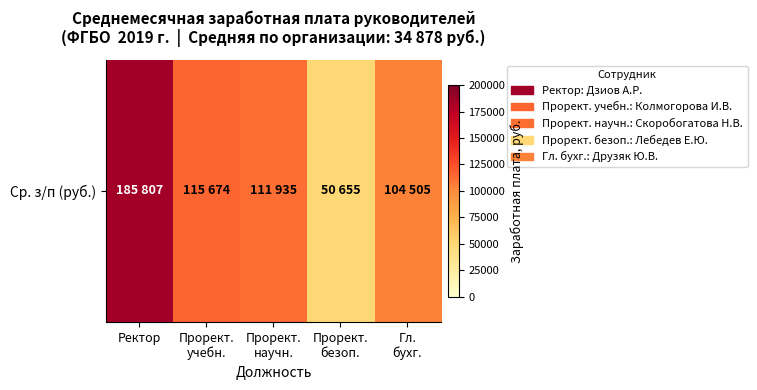

Reading right to left, extract all data points from this chart.

104505	50655	111935	115674	185807